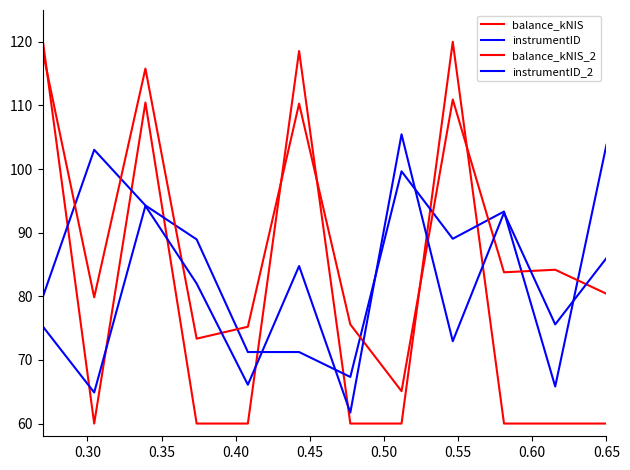

Count the number of categories in the chart.

12